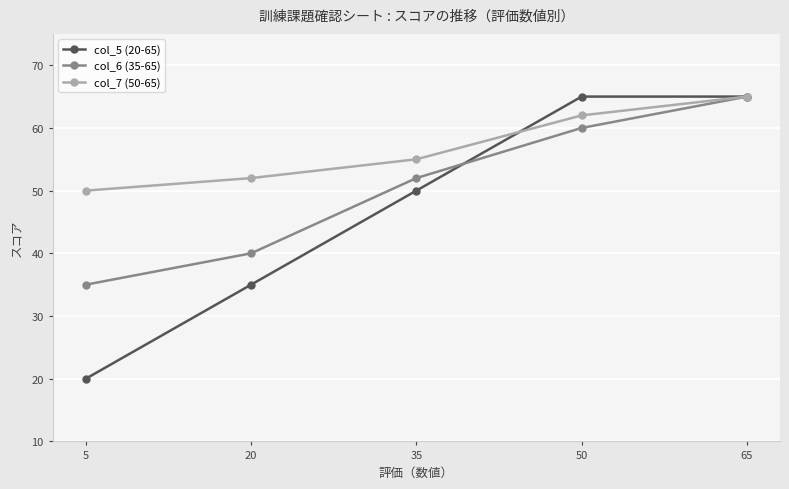

Rank the series by their average value, from lowest to highest.

col_5 (20-65), col_6 (35-65), col_7 (50-65)